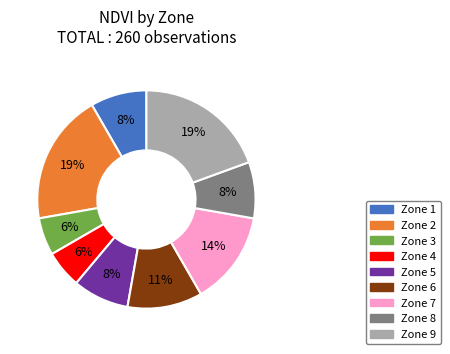

The Zone 7 slice represents 14% of the pie. True or false?

True